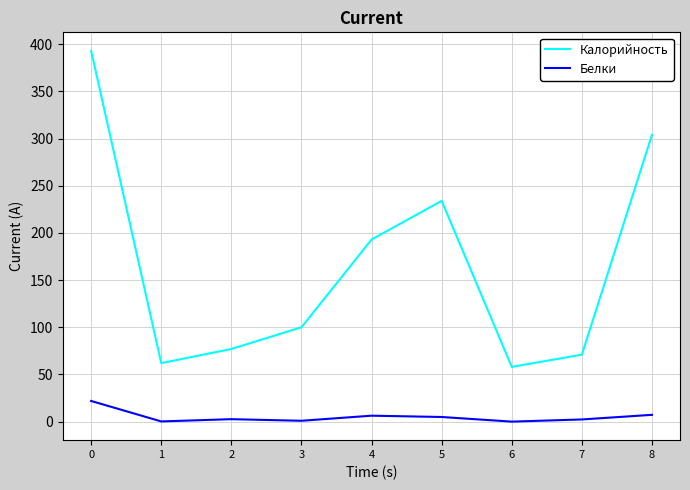

Count the number of data series in this chart.

2